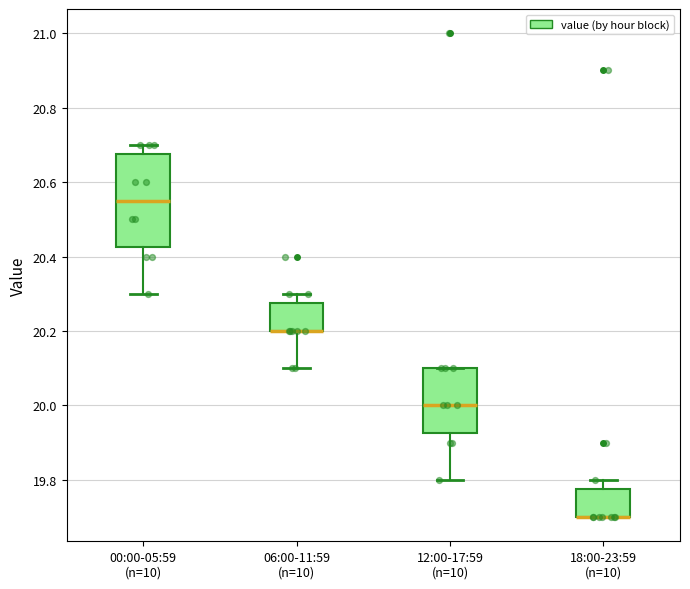

Where is the upper edge of the box for 00:00-05:59 (n=10) on the y-axis? The values are not printed on the chart, so give them approximately, as read against the axis.

20.68